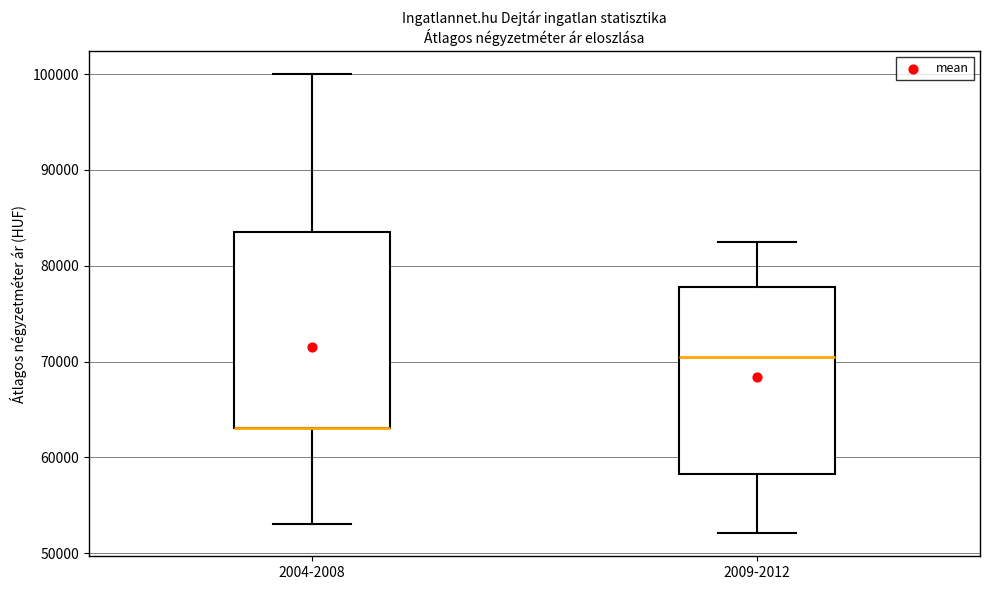

Reading left to right, transcribe this box plot: for each box, give where its median line is, the range the box spans, and where its two whiskers end, as read against the y-axis. The values are not printed on the chart, so give them approximately, as read against the axis.

2004-2008: median 63000 (drawn on the box's lower edge), box 63000 to 84000, whiskers 53000 to 100000
2009-2012: median 71000, box 58000 to 78000, whiskers 52000 to 83000